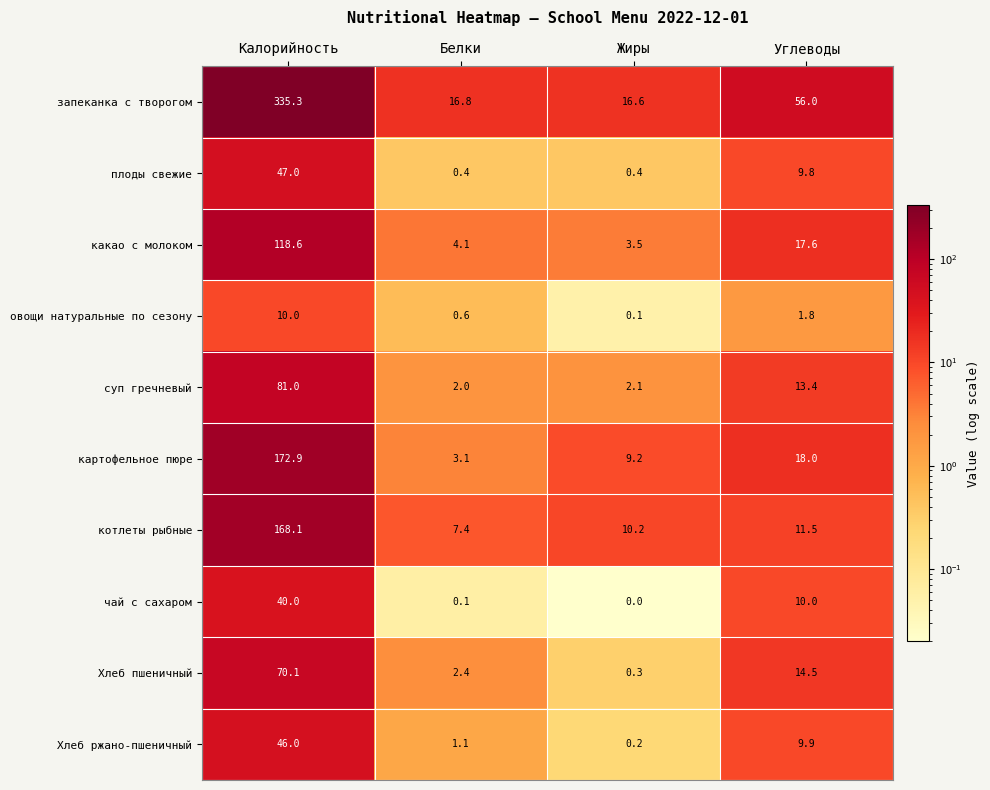

Count the number of data series in this chart.

10